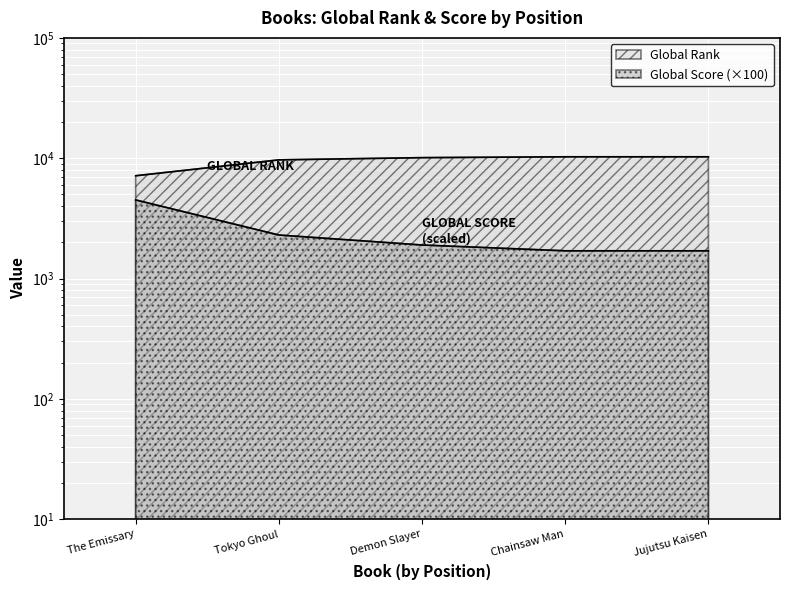

What is the label of the 3rd point from the left?

Demon Slayer